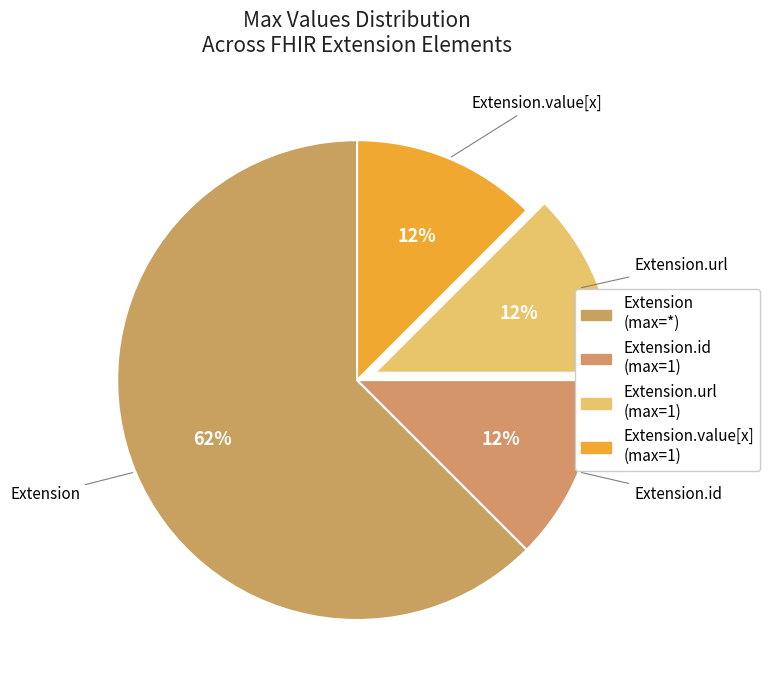

How many segments does this pie chart have?

4